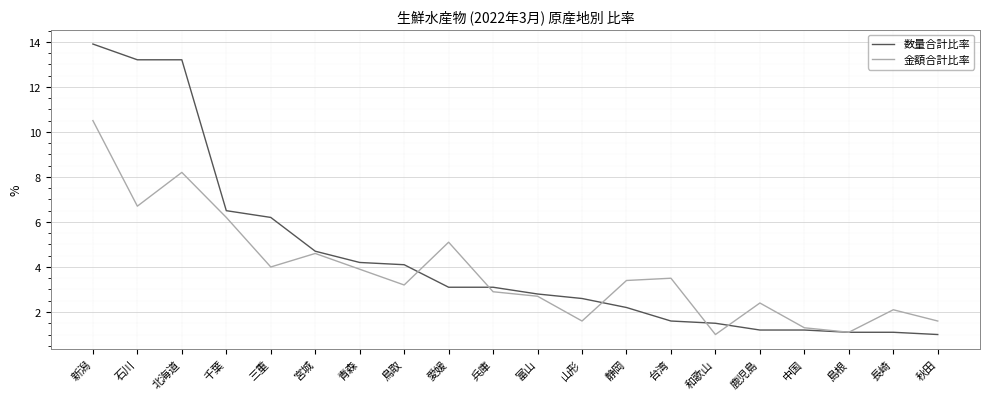

How many values in the 金額合計比率 series exceed 3?

11